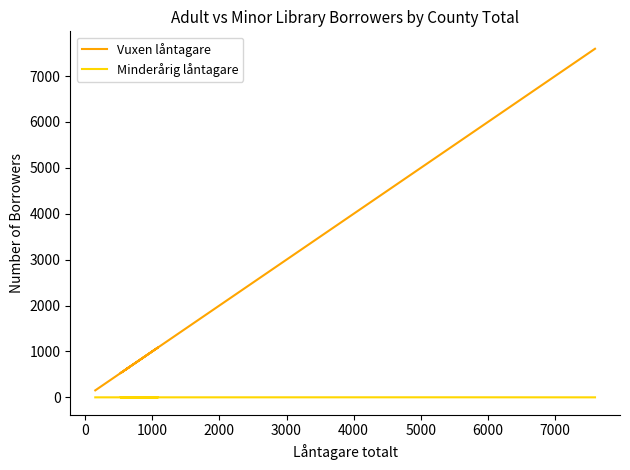

Is it true that Minderårig låntagare equals 1 at 6000?

True